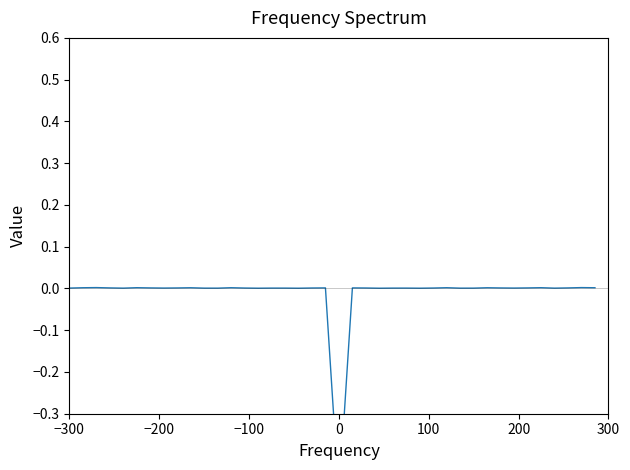

Does the chart have visible grid lines?

No